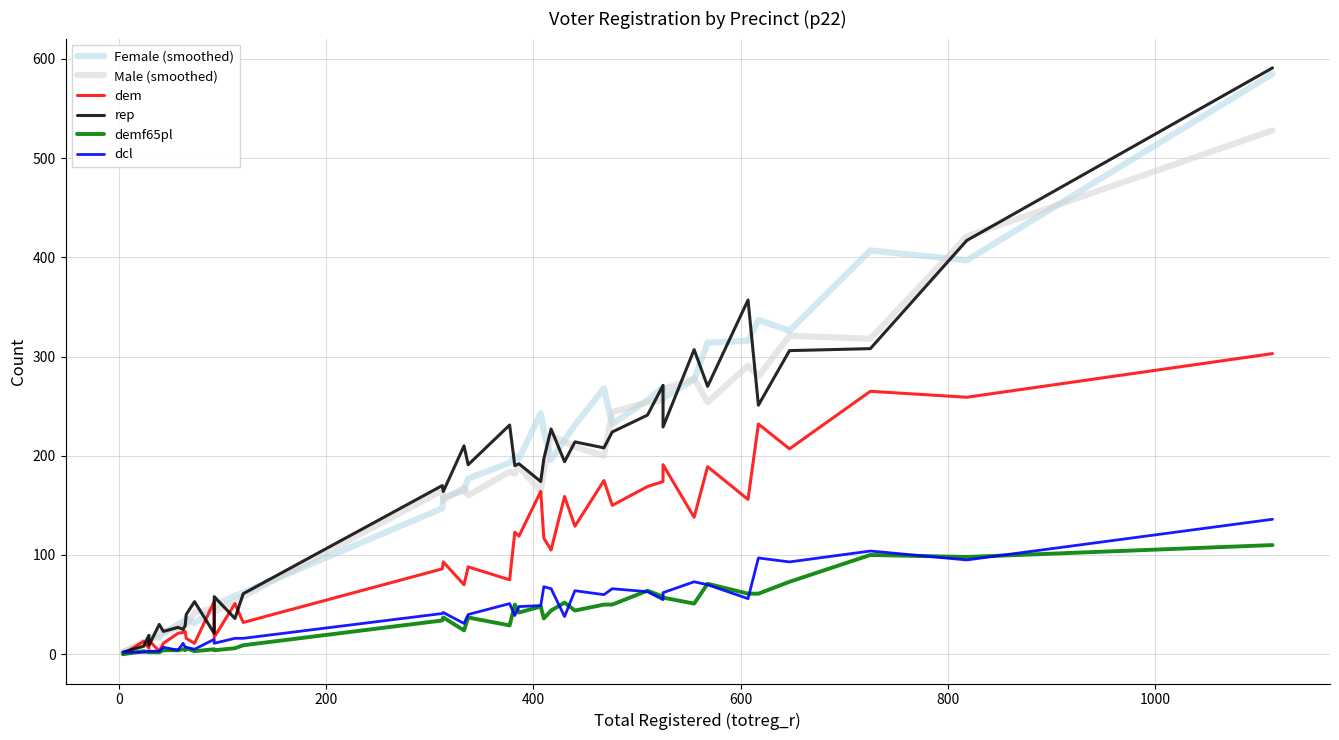

How many categories are shown in the chart?

40